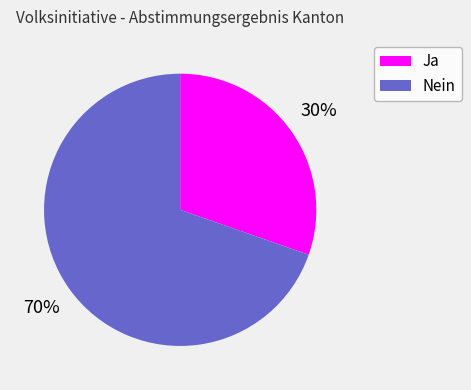

How many slices are in this pie chart?

2